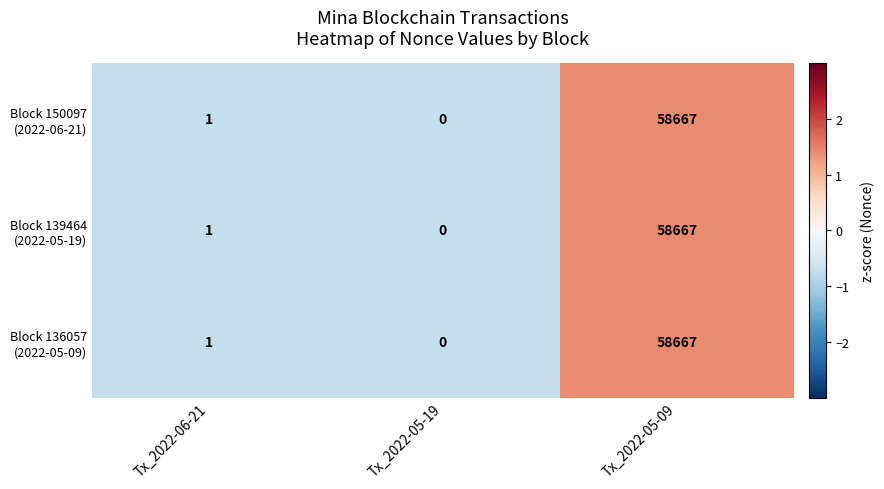

At which category is the sum across all series the highest?

Tx_2022-05-09